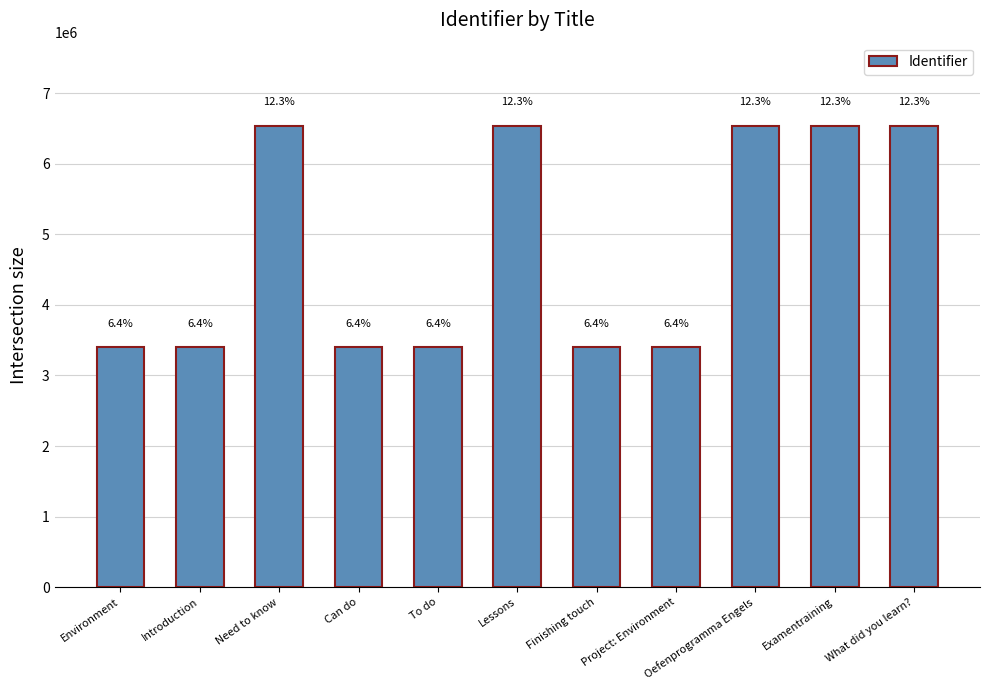

What is the ratio of the value at Finishing touch to the value at Introduction?

1.0